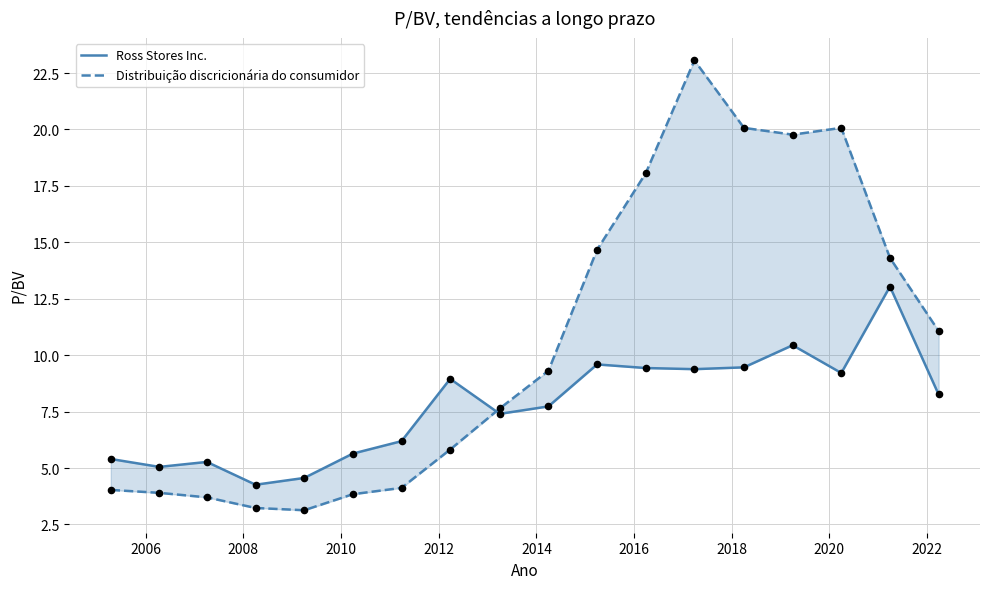

Which series reaches the maximum Y coordinate?

Distribuição discricionária do consumidor